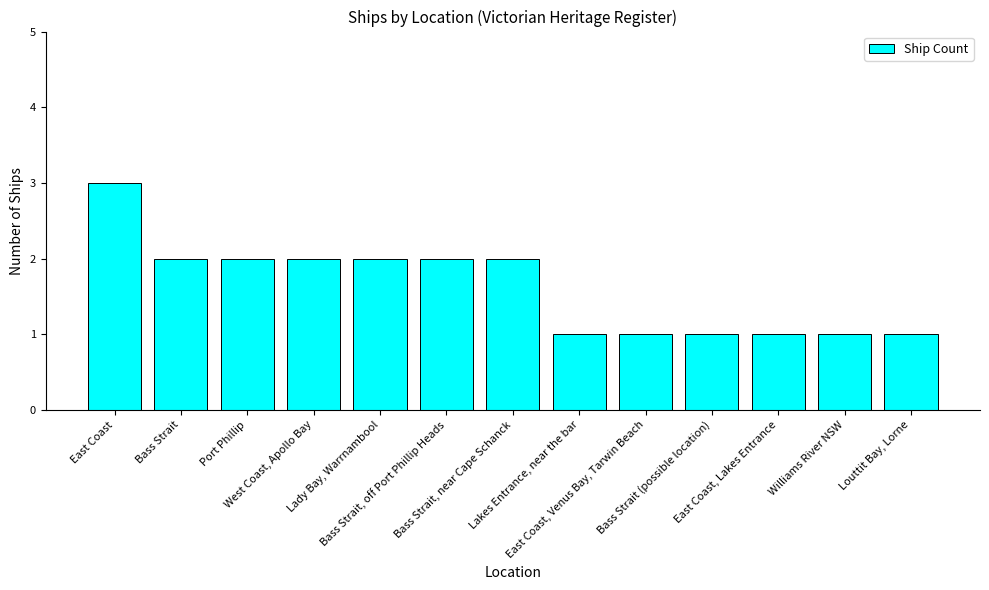

How many categories are shown in the chart?

13